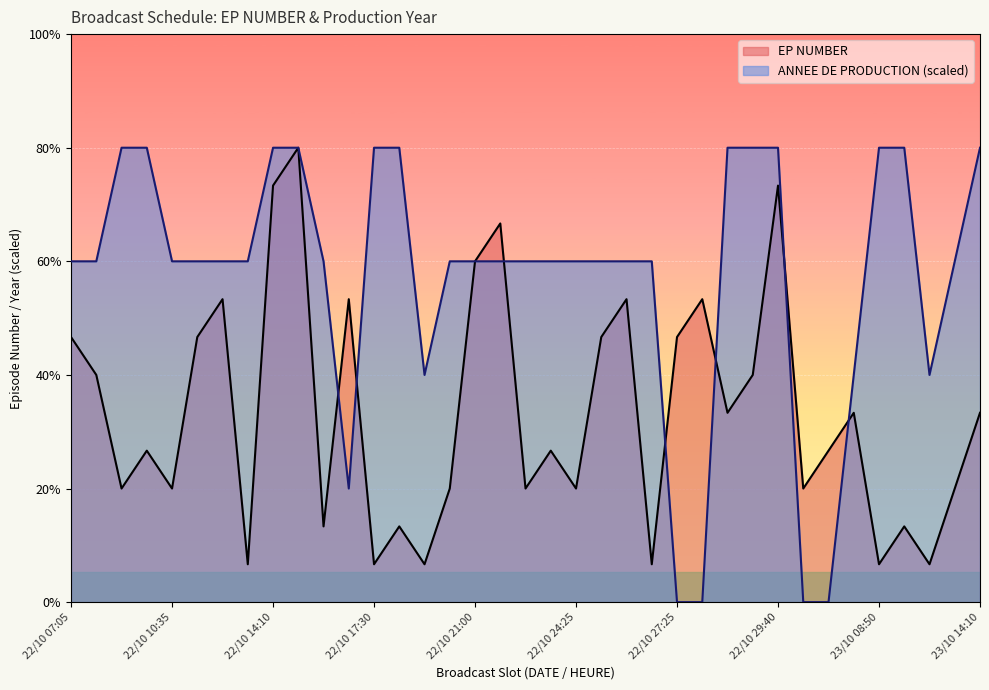

What is the value of the EP NUMBER point at the 35th from the left?

1